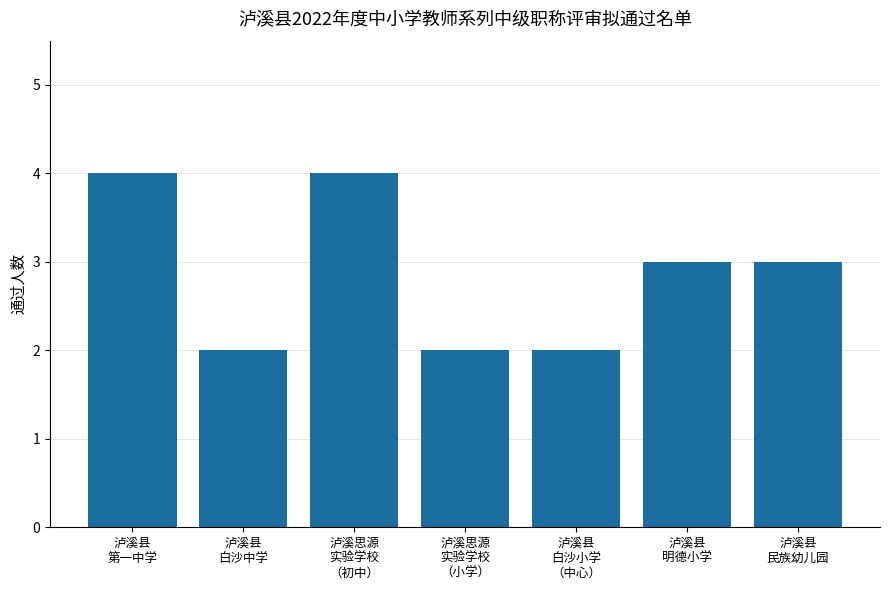

What is the minimum value shown in the chart?

2